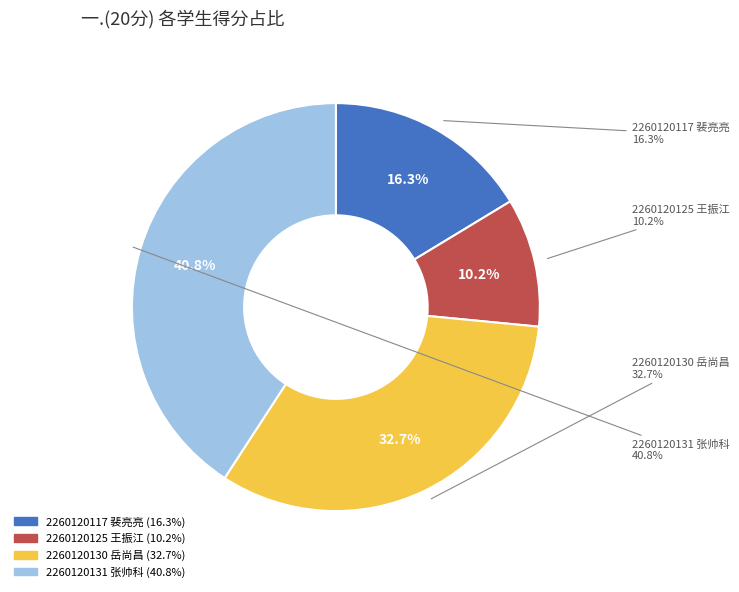

How many segments does this pie chart have?

4